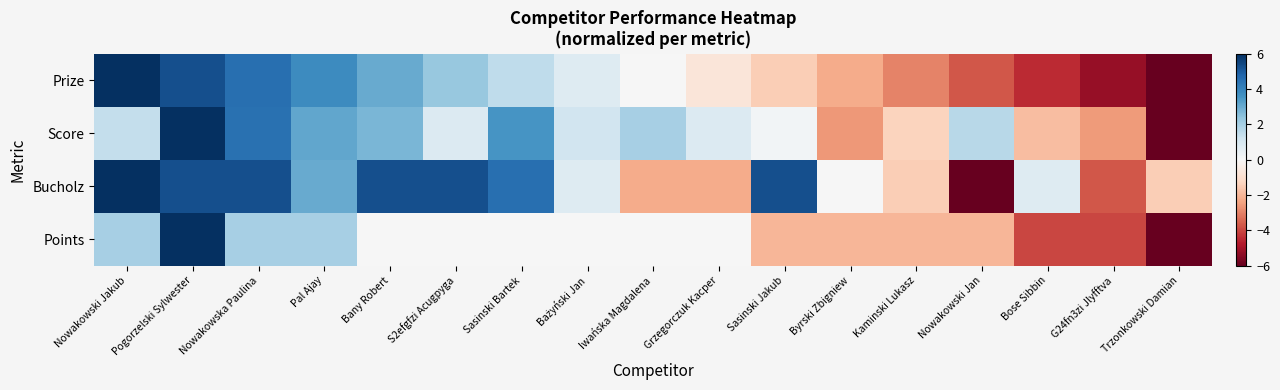

What is the difference between the highest and lowest values at Pal Ajay?

1.8